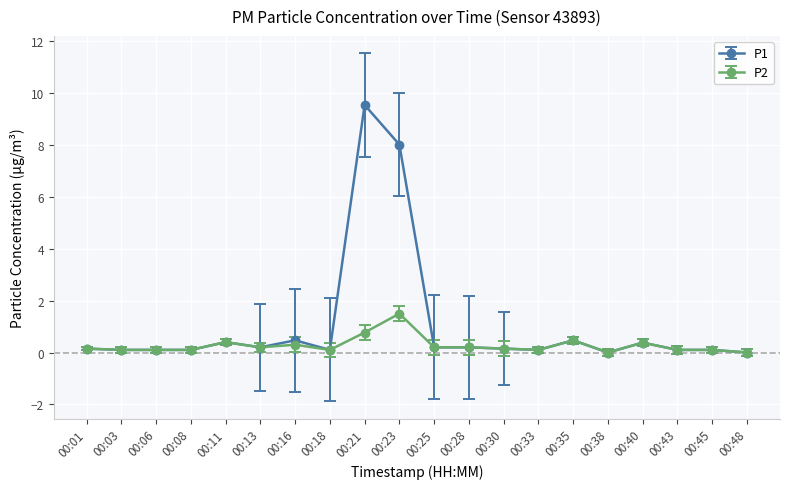

At how many categories does at least one series exceed 9?

1